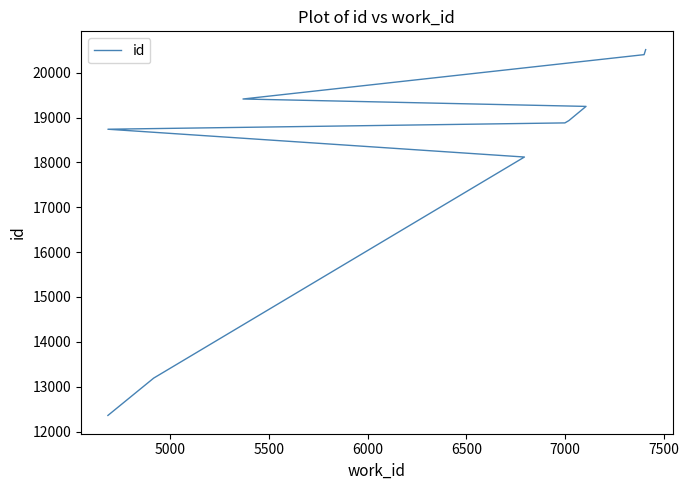

What is the smallest value displayed?

12359